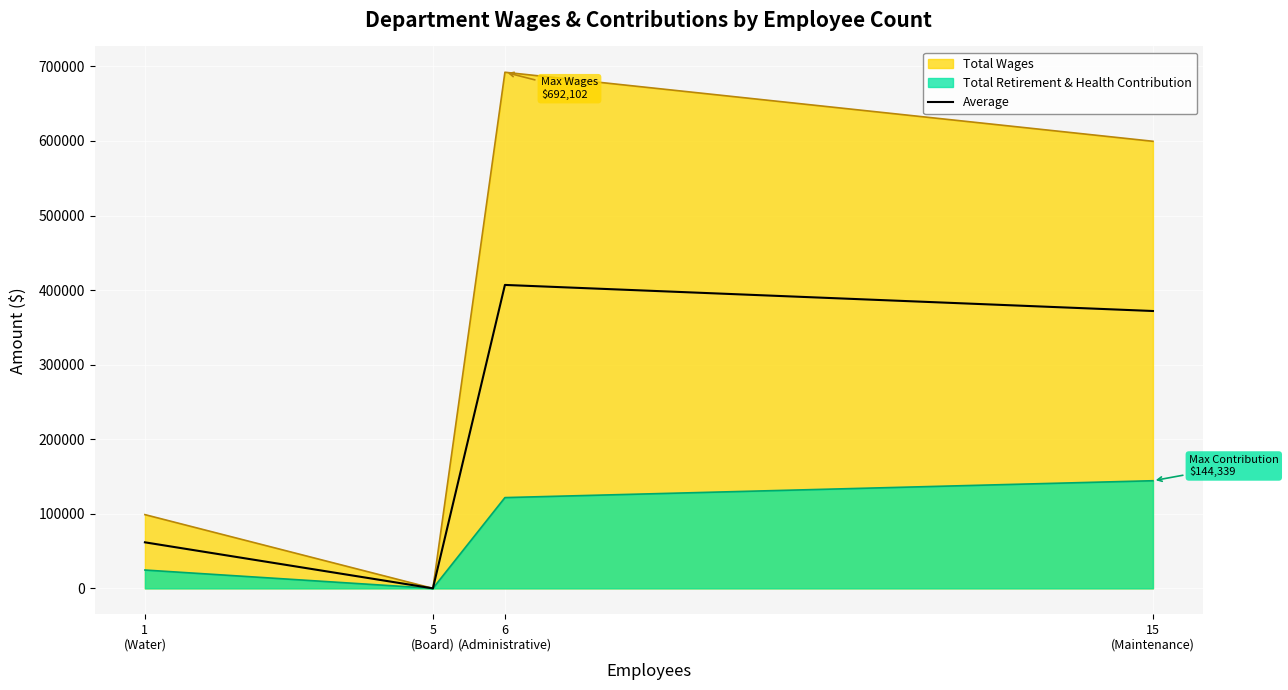

At which category does the data reach its first local valley?

5
(Board)